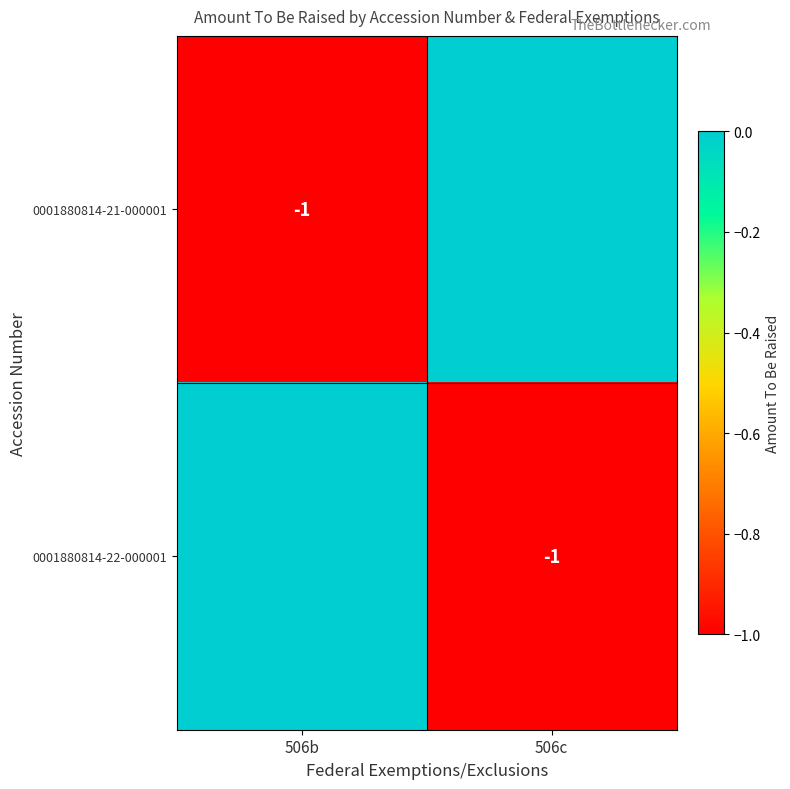

The 0001880814-21-000001 series shows -1 at 506b. True or false?

True